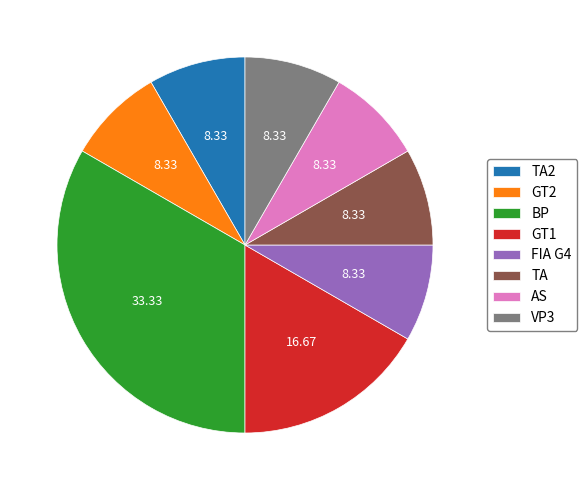

Does BP represent more than half of the total?

No